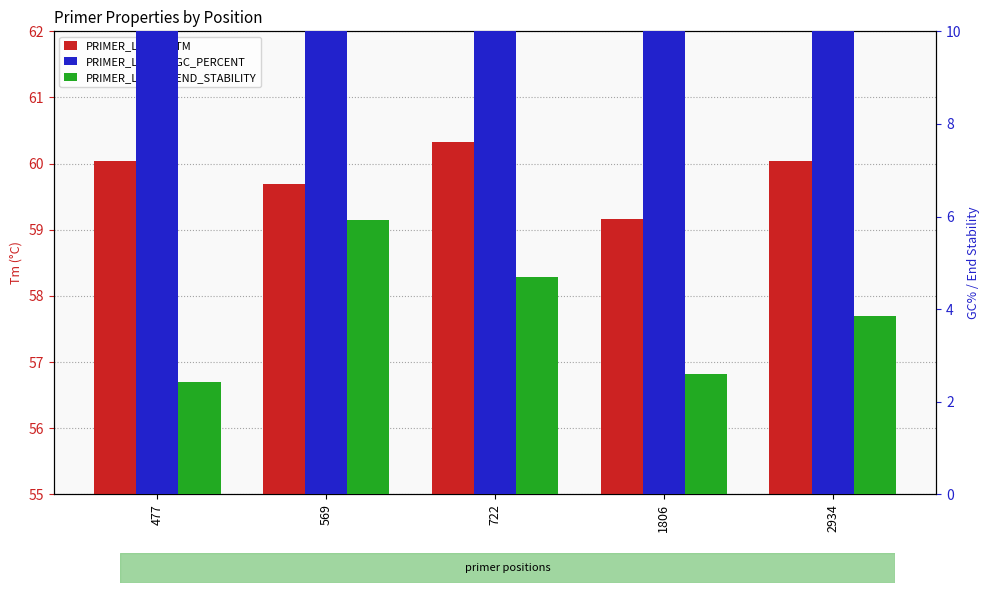

What is the sum of the PRIMER_LEFT_0_END_STABILITY values at 477 and 722?

7.1